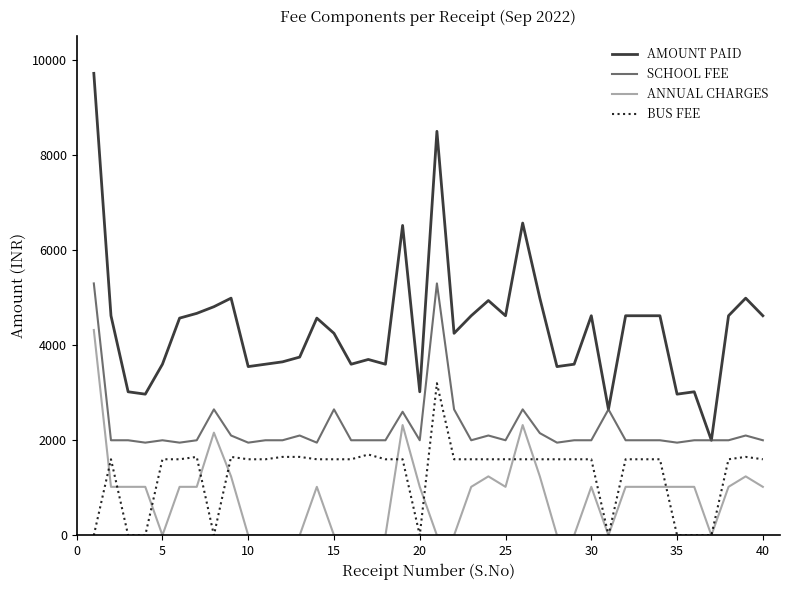

List the series in order of their peak value, lowest first.

BUS FEE, ANNUAL CHARGES, SCHOOL FEE, AMOUNT PAID